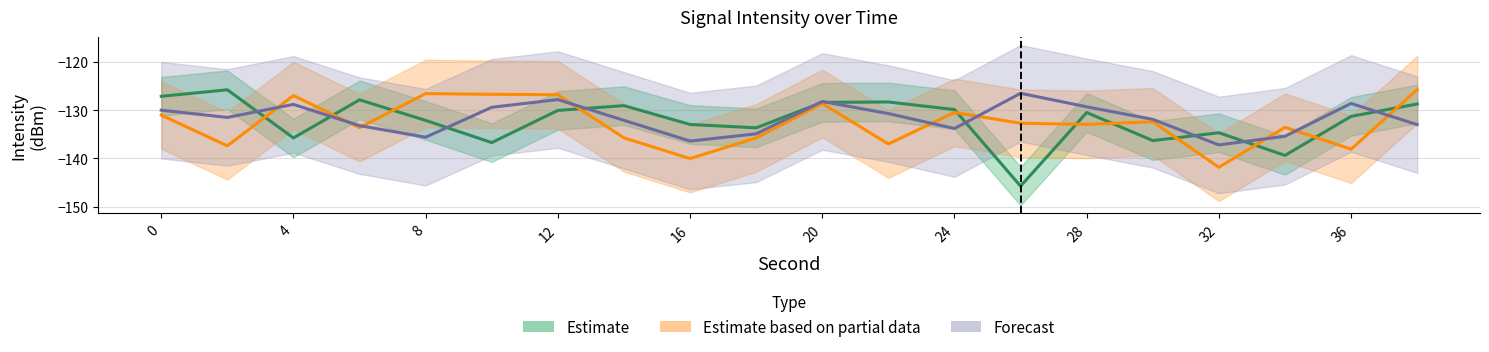

Rank the categories by Estimate based on partial data value from highest to lowest.

38, 8, 10, 12, 4, 20, 24, 0, 30, 26, 28, 34, 6, 14, 18, 22, 2, 36, 16, 32